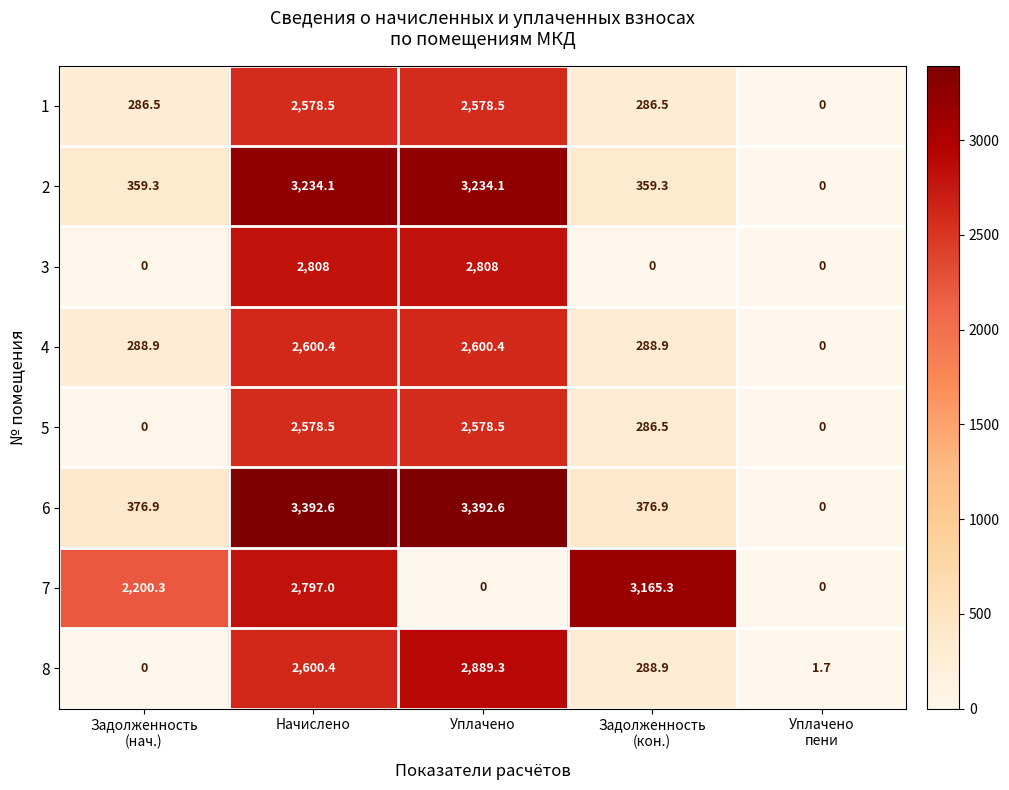

What is the highest value of the 1 series?

2578.5